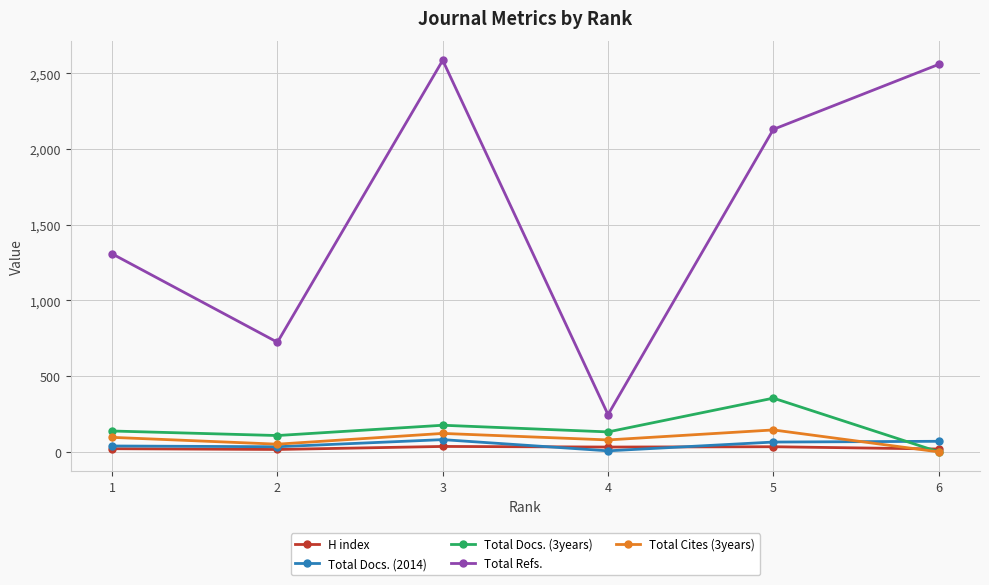

What is the sum of the Total Docs. (3years) values at 4 and 6?

132